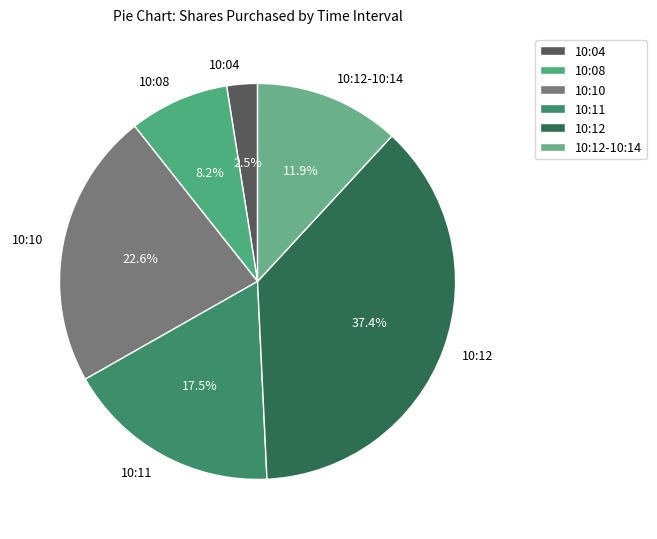

Rank the categories by value from highest to lowest.

10:12, 10:10, 10:11, 10:12-10:14, 10:08, 10:04